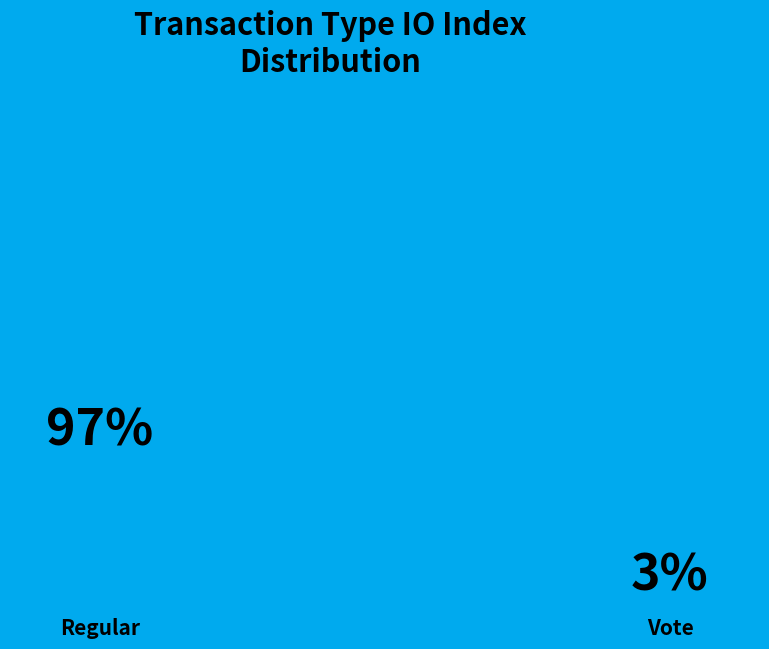

Combined, what portion of the pie is Regular and Vote?

100.0%